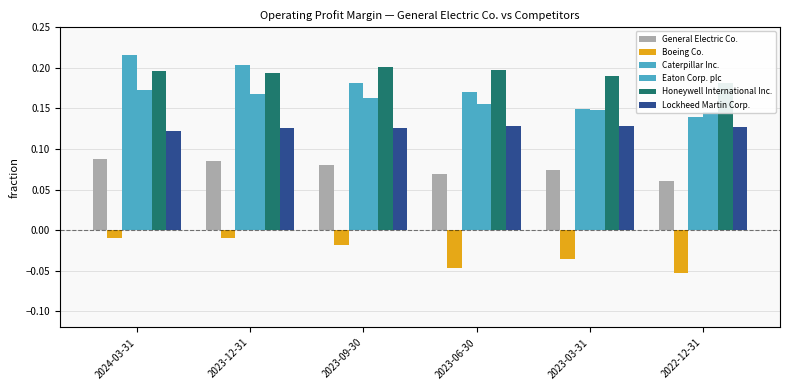

Are the bars horizontal?

No